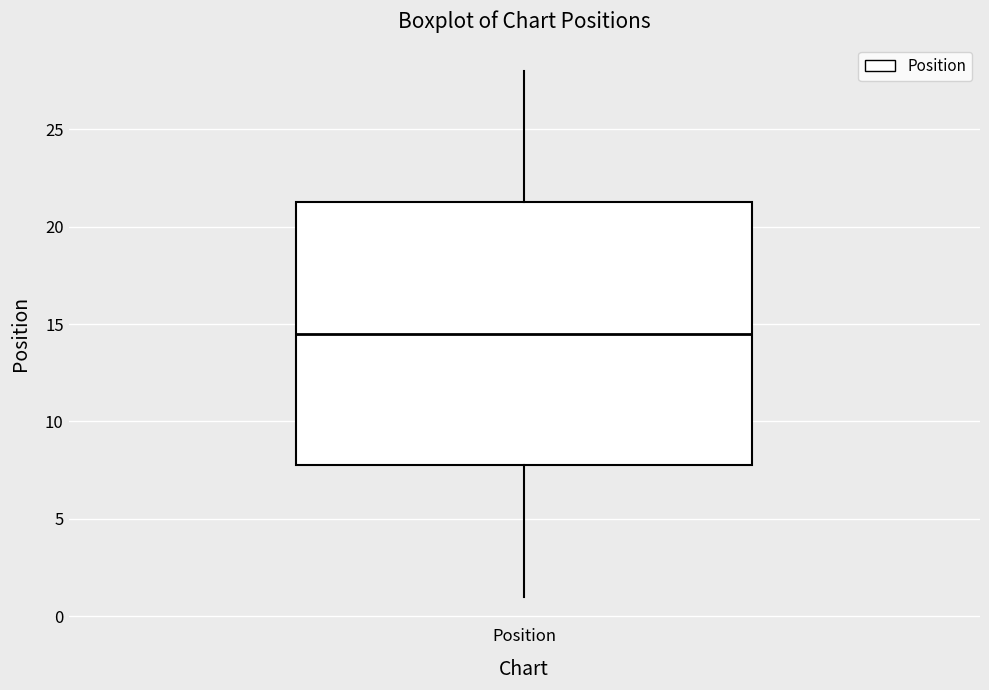

Where does the upper whisker of the box for Position end on the y-axis? The values are not printed on the chart, so give them approximately, as read against the axis.

28.0